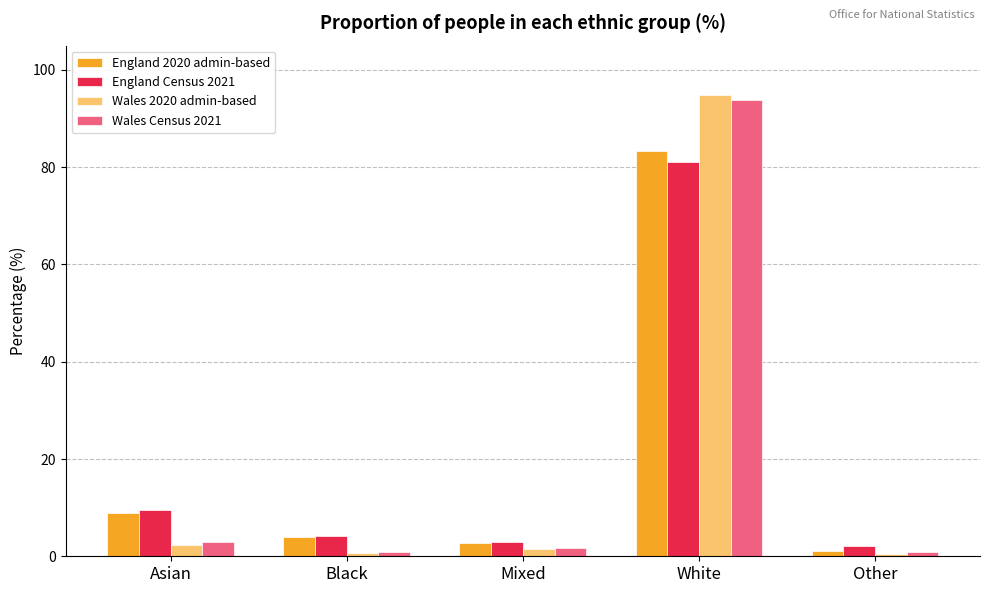

What is the approximate value of England Census 2021 at Asian?

9.6